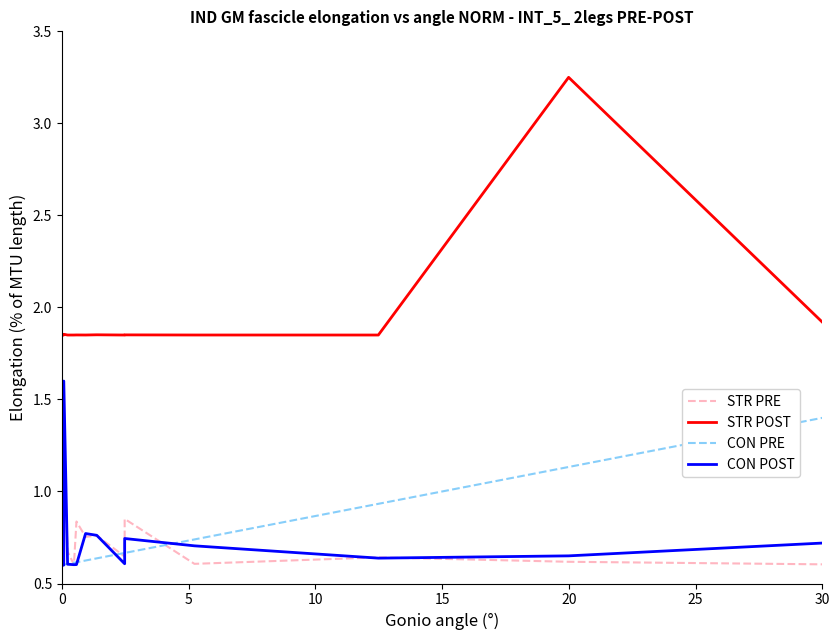

How many series are shown in this chart?

4